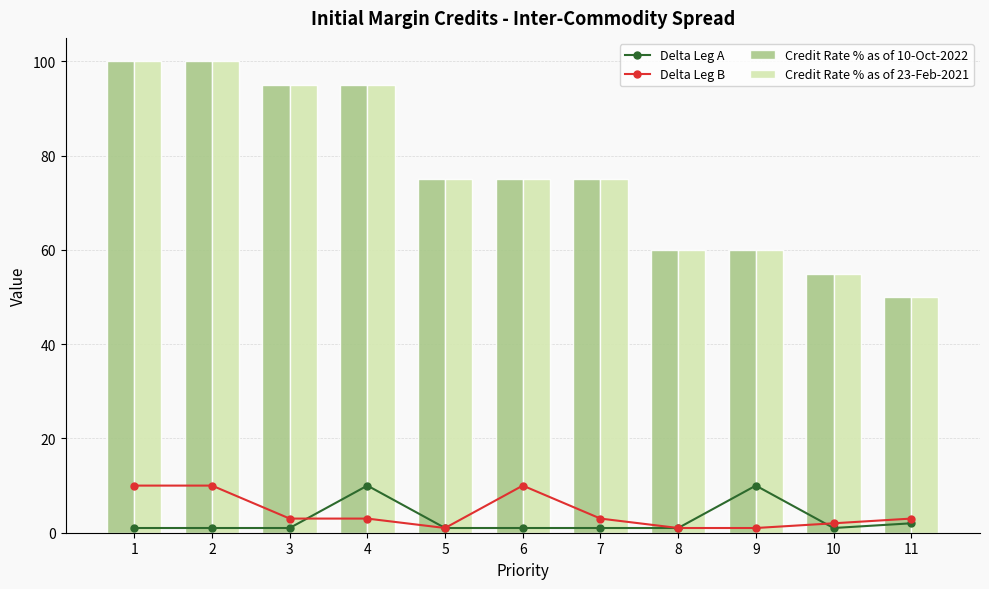

Reading left to right, what are all the values shown in this chart?

Delta Leg A: 1	1	1	10	1	1	1	1	10	1	2
Delta Leg B: 10	10	3	3	1	10	3	1	1	2	3
Credit Rate % as of 10-Oct-2022: 100	100	95	95	75	75	75	60	60	55	50
Credit Rate % as of 23-Feb-2021: 100	100	95	95	75	75	75	60	60	55	50